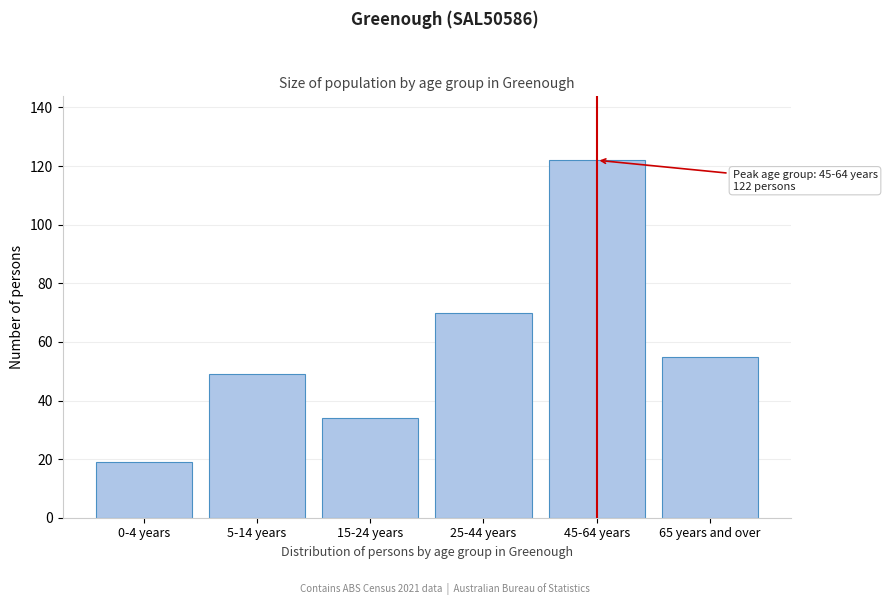

Reading right to left, list all the values displayed in this chart.

55	122	70	34	49	19